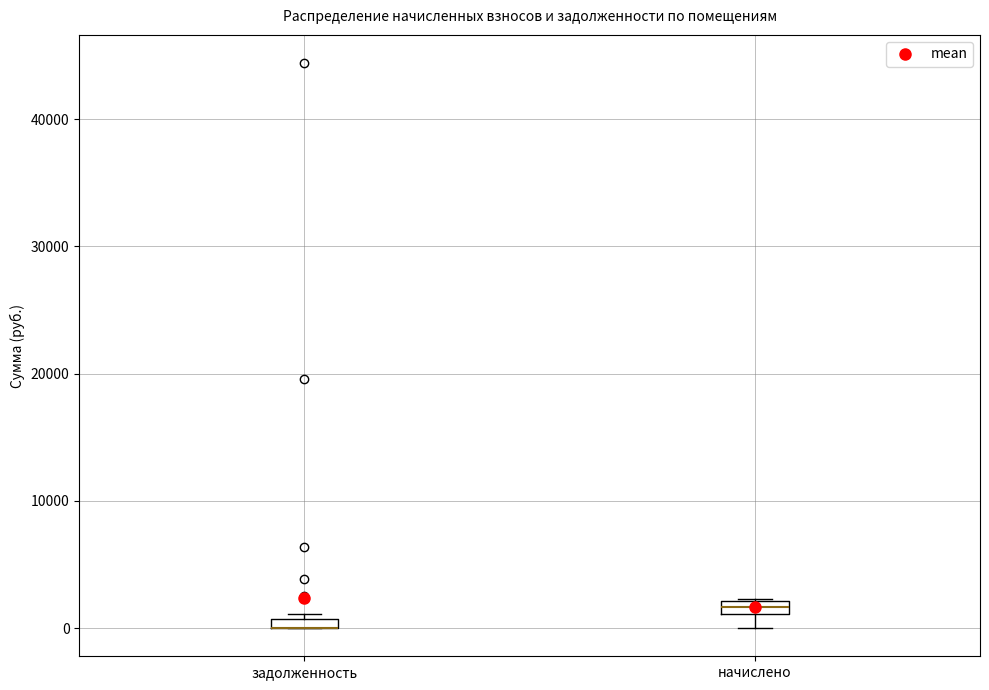

Where is the lower edge of the box for задолженность on the y-axis? The values are not printed on the chart, so give them approximately, as read against the axis.

0